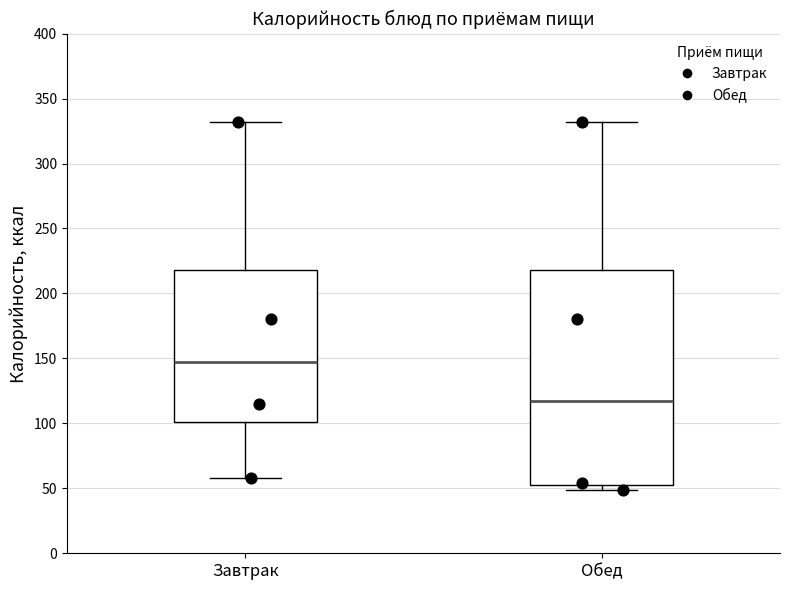

Reading left to right, read every box against the y-axis: the position of its median line, the range the box covers, and the ends of its whiskers. The values are not printed on the chart, so give them approximately, as read against the axis.

Завтрак: median 150, box 100 to 220, whiskers 60 to 330
Обед: median 115, box 55 to 220, whiskers 50 to 330